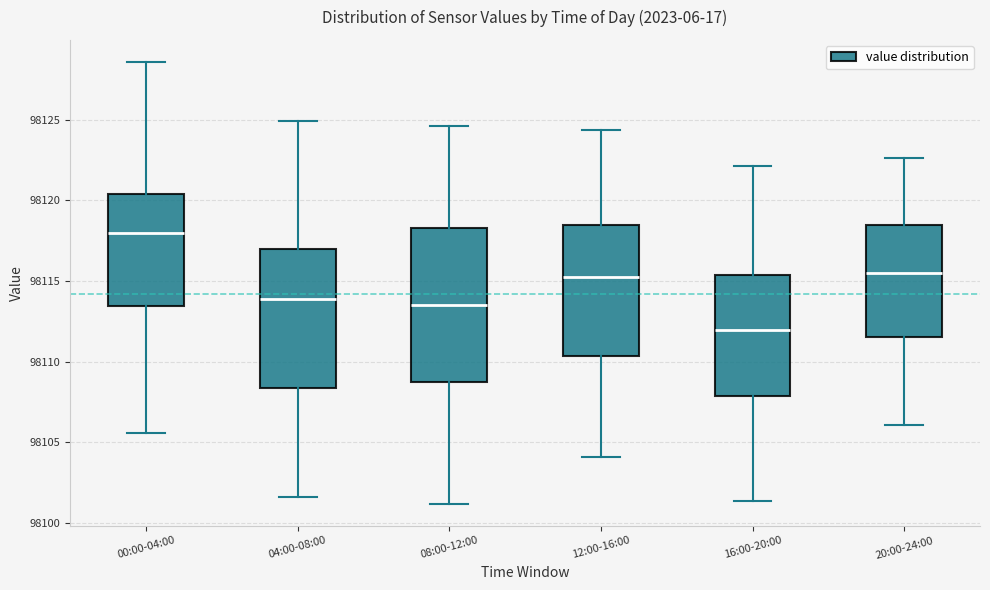

Comparing the boxes themselves (not the whiskers), which one is the tallest?

08:00-12:00